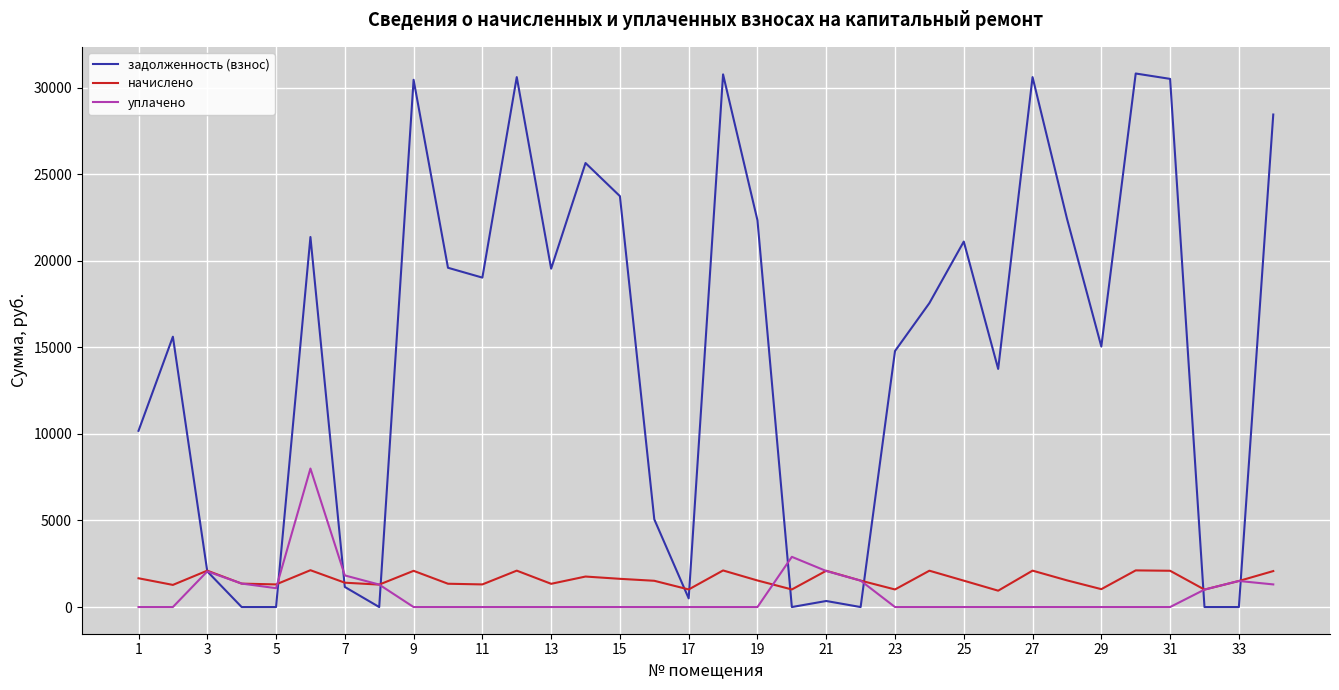

True or false: задолженность (взнос) has more than 1 interior local peaks.

True